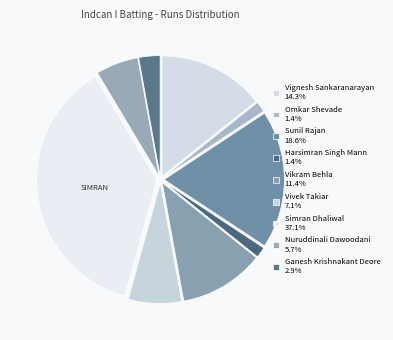

Count the number of slices in the pie.

9